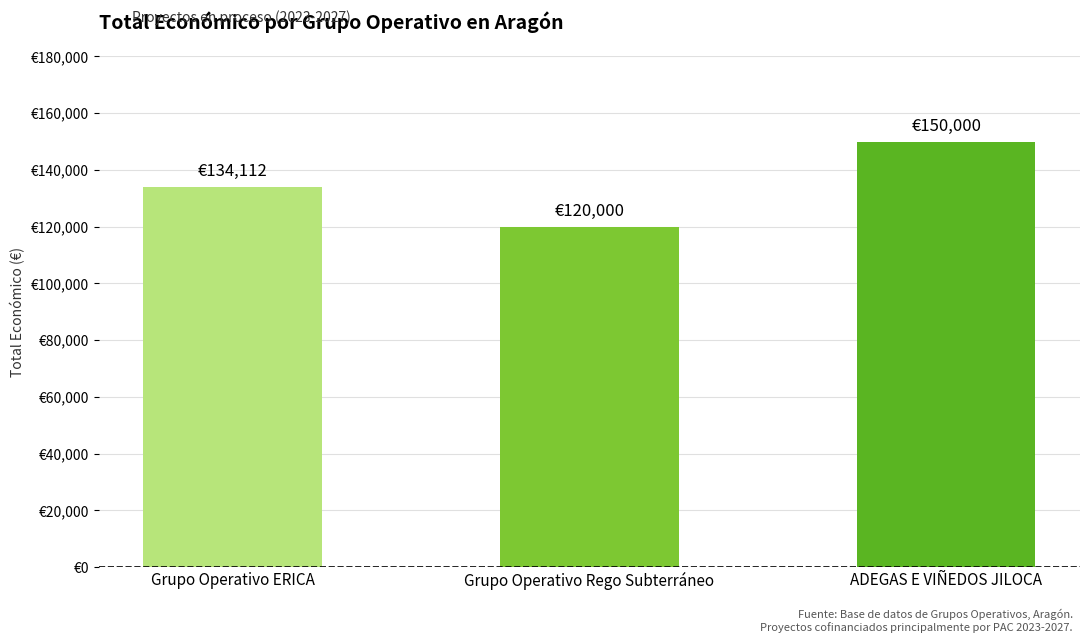

The value at Grupo Operativo Rego Subterráneo is 161455. True or false?

False